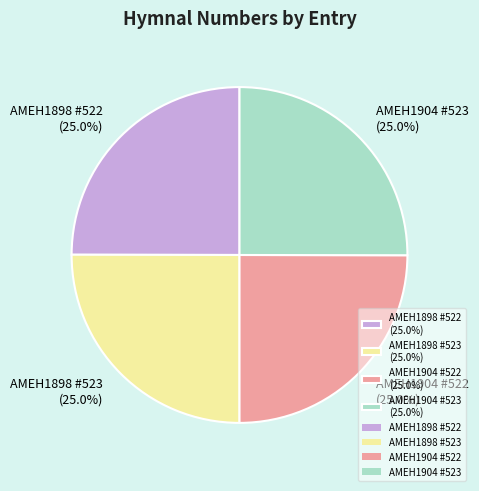

What portion of the pie excludes AMEH1904 #522 (25.0%)?

75.0%